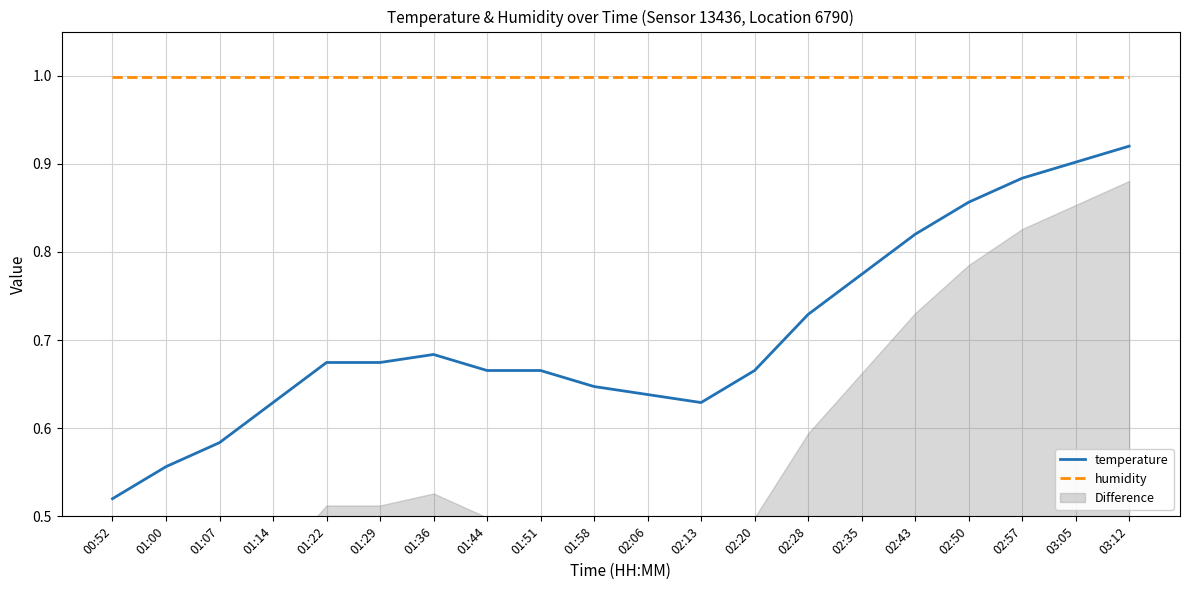

True or false: temperature and humidity cross at least once.

False